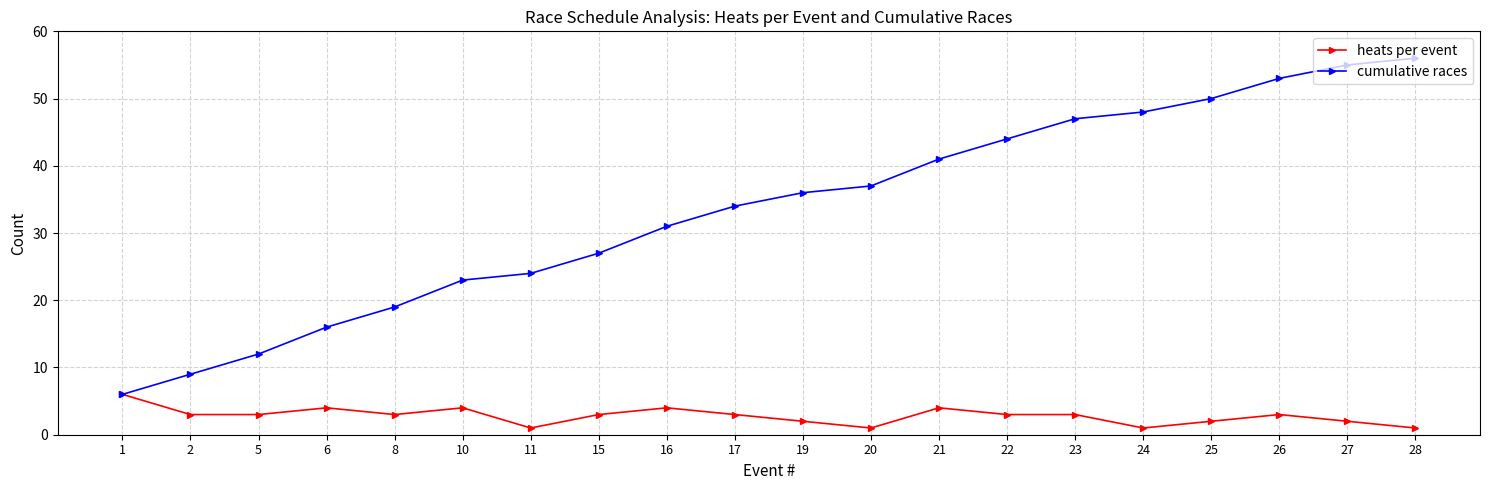

What is the smallest value displayed?

1